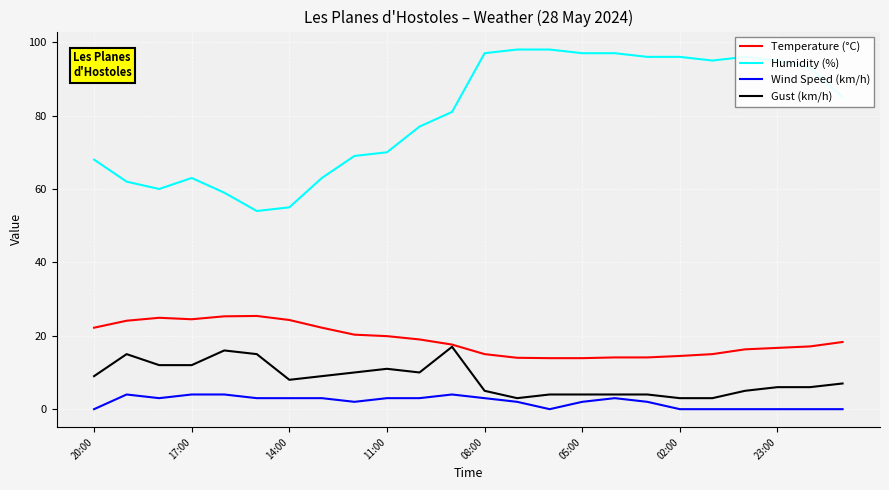

True or false: Humidity (%) has more than 1 interior local peaks.

True